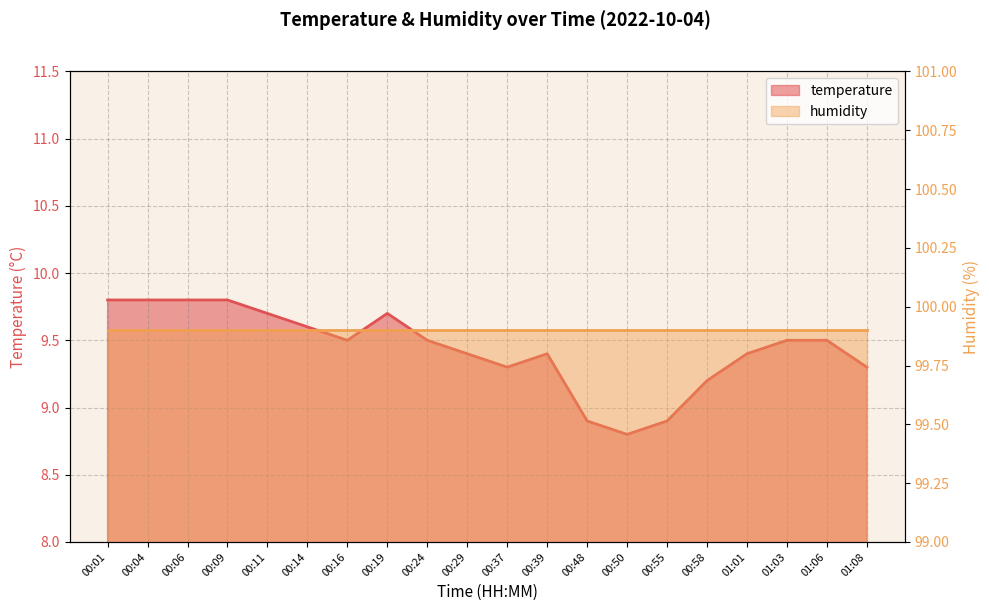

At which category does the data reach its first local peak?

00:19